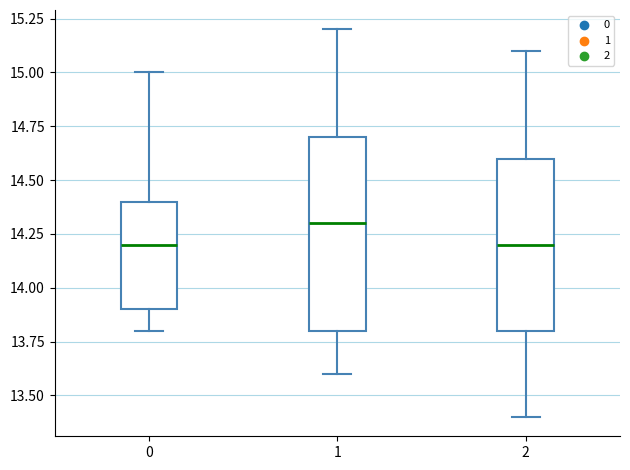

Comparing the boxes themselves (not the whiskers), which one is the tallest?

1